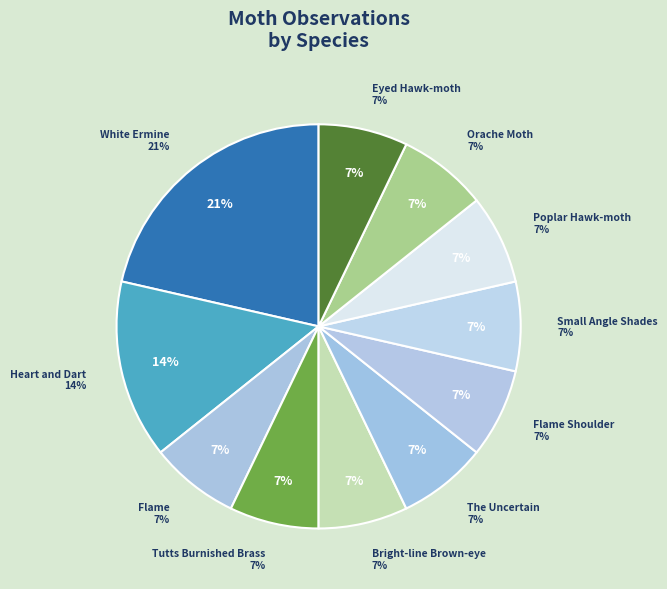

Which category has the biggest portion of the pie?

White Ermine